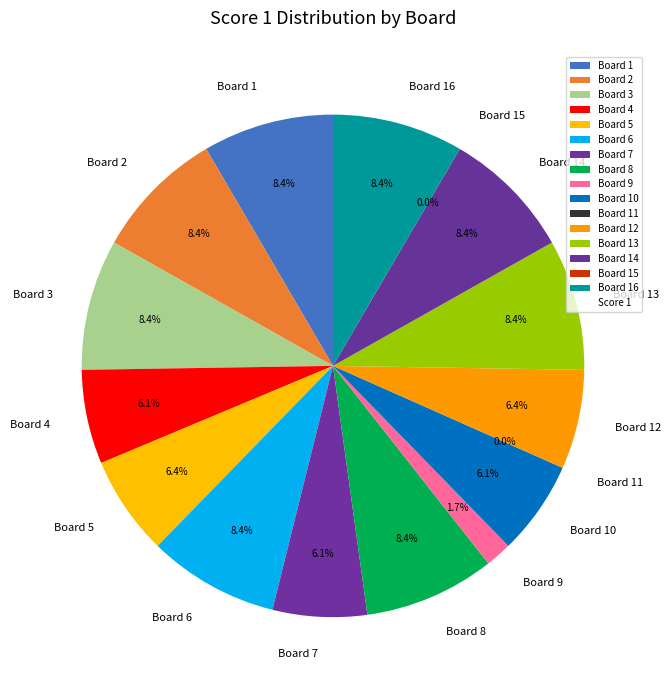

To the nearest percent, what is the average slice percentage?

6%